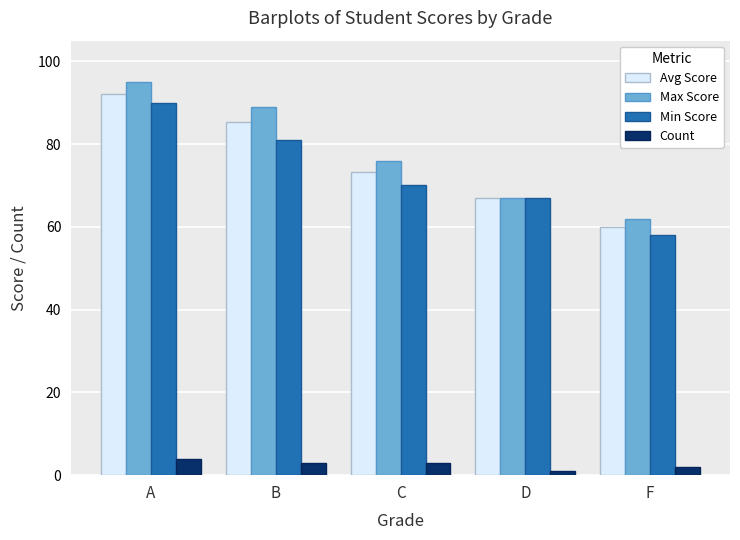

What is the total value across all series at D?

202.0